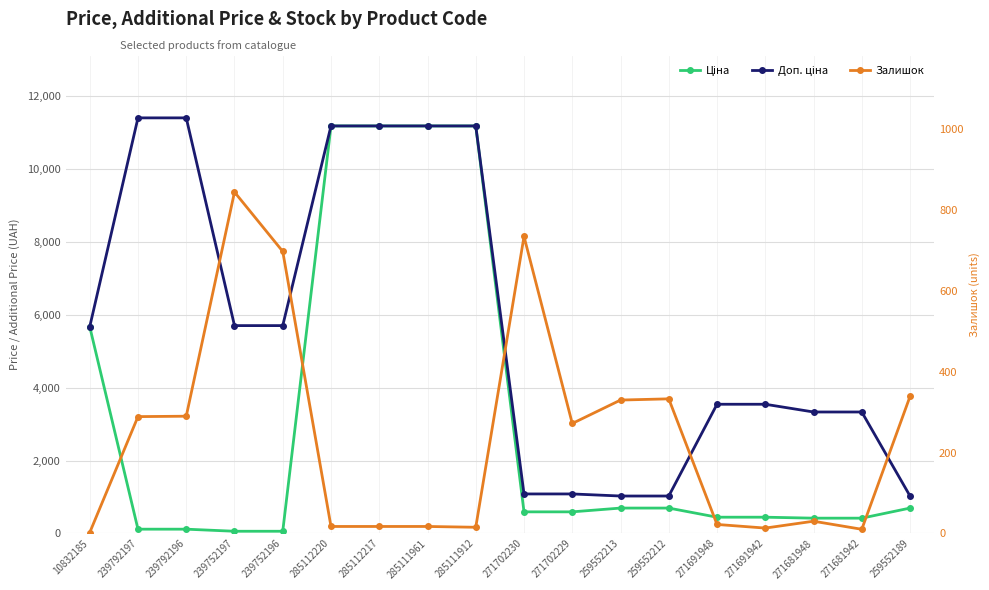

List the series in order of their peak value, lowest first.

Залишок, Ціна, Доп. ціна